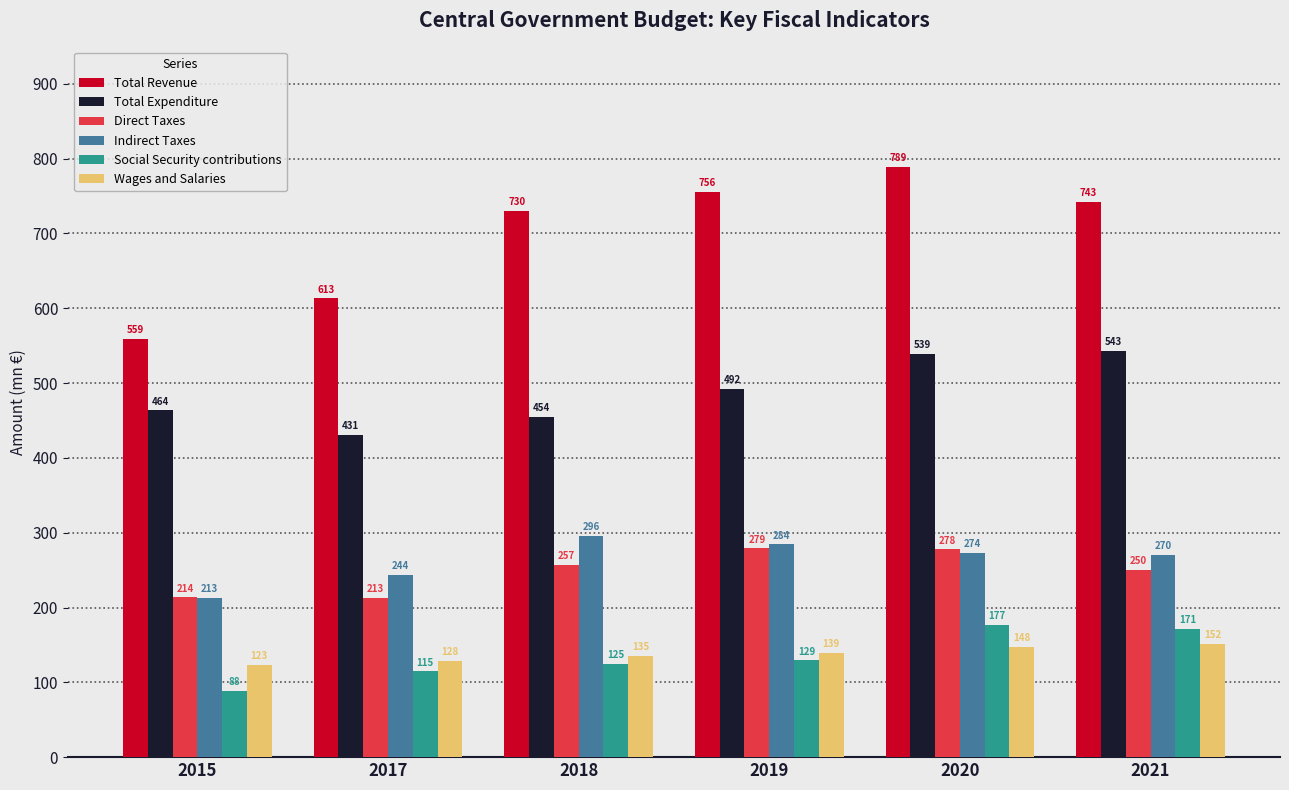

List the series in order of their peak value, lowest first.

Wages and Salaries, Social Security contributions, Direct Taxes, Indirect Taxes, Total Expenditure, Total Revenue